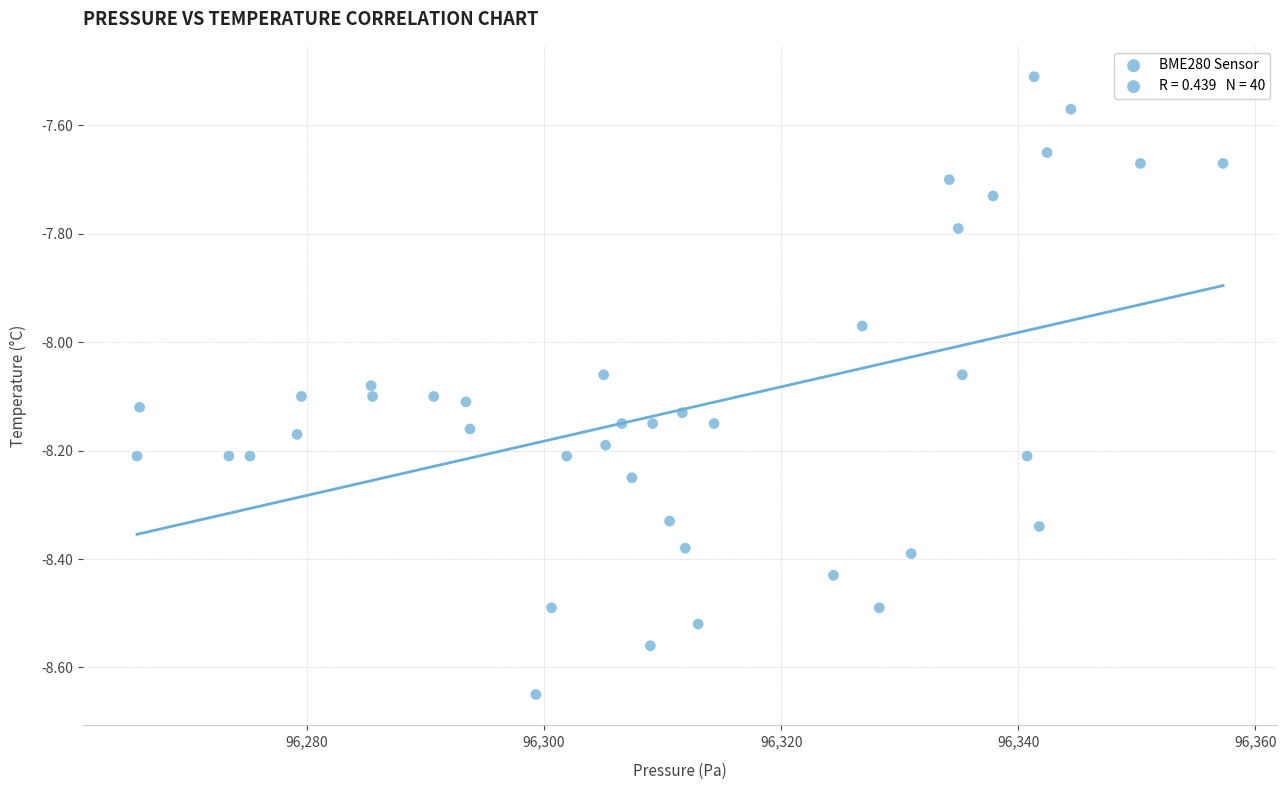

What is the range of Y values (max minus min)?

1.1